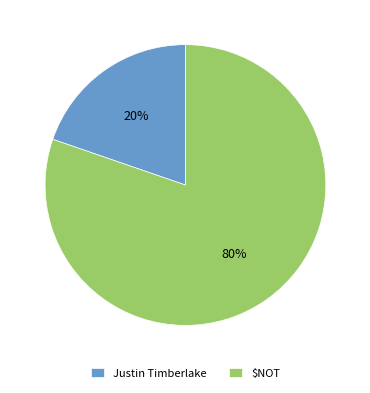

Rank the categories by value from lowest to highest.

Justin Timberlake, $NOT